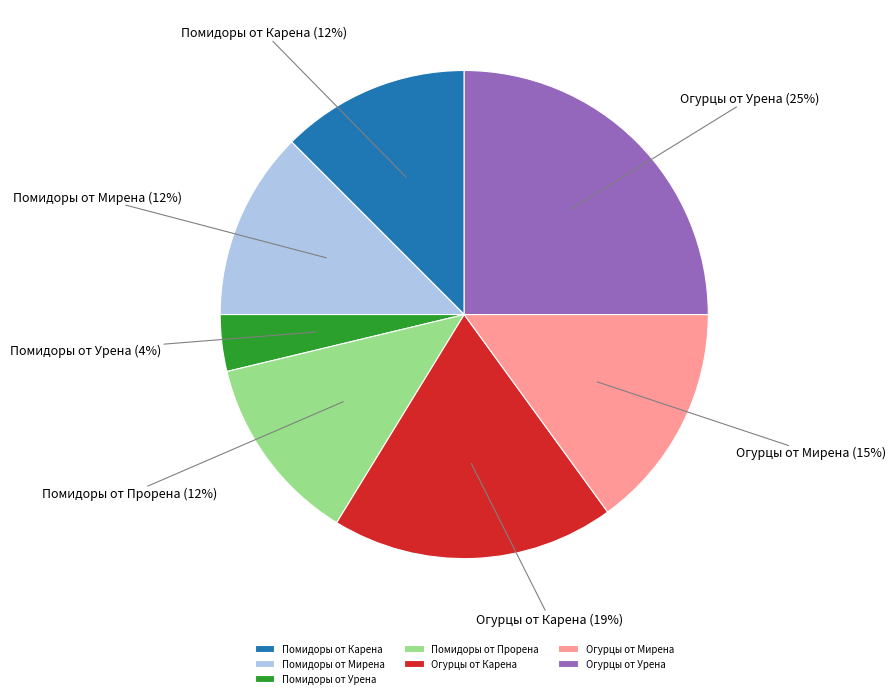

Does Огурцы от Мирена represent more than half of the total?

No